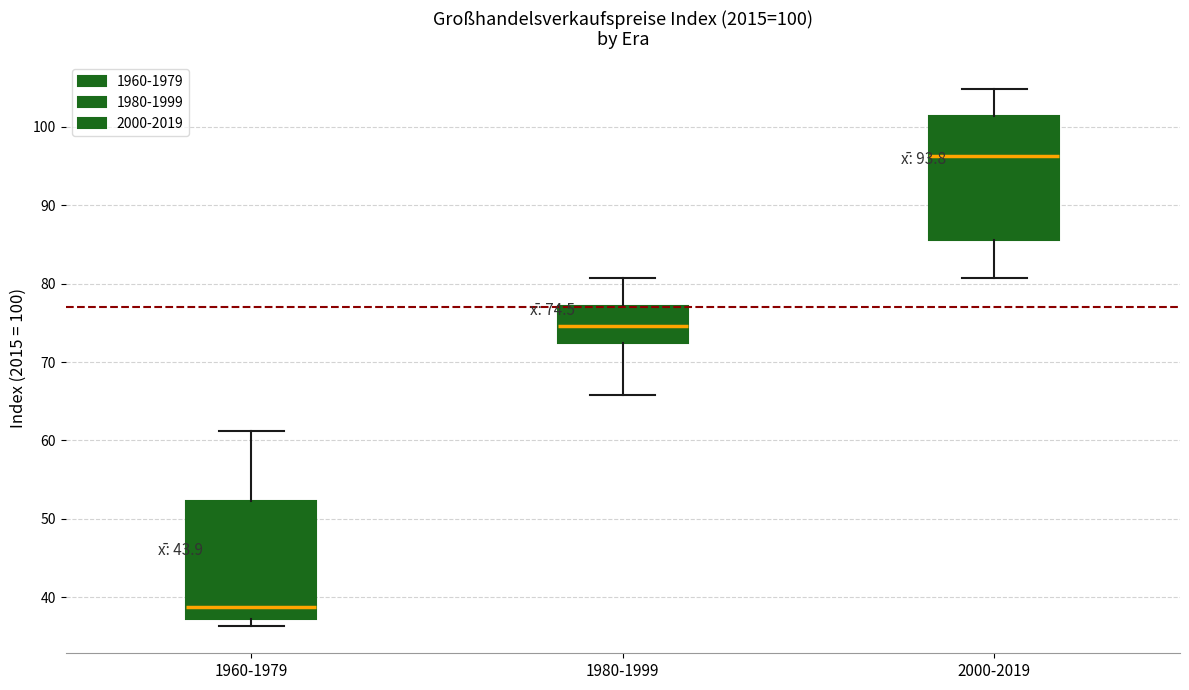

Which box's median line is the highest?

2000-2019